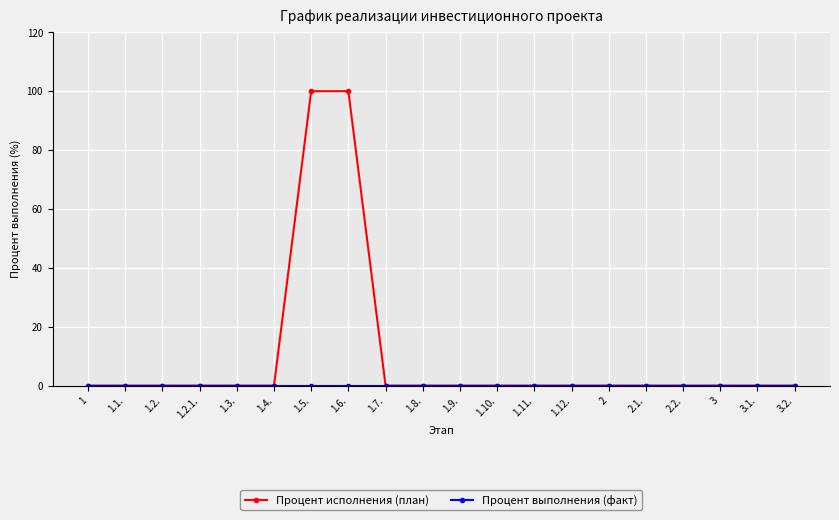

Which series has the largest total across all categories?

Процент исполнения (план)